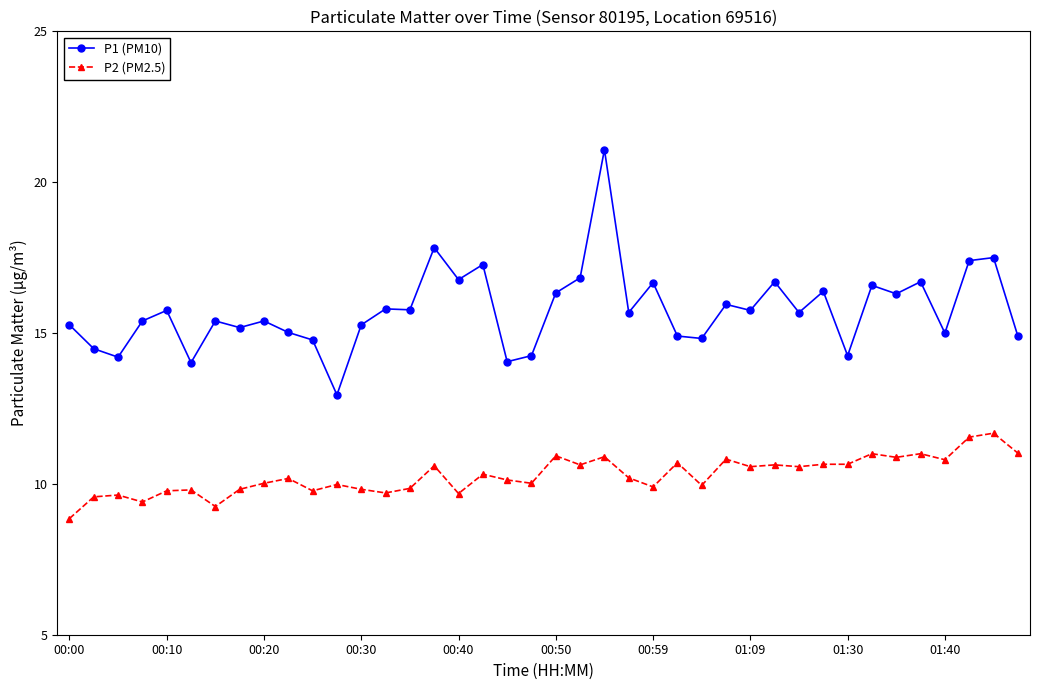

What is the maximum value for P2 (PM2.5)?

11.7